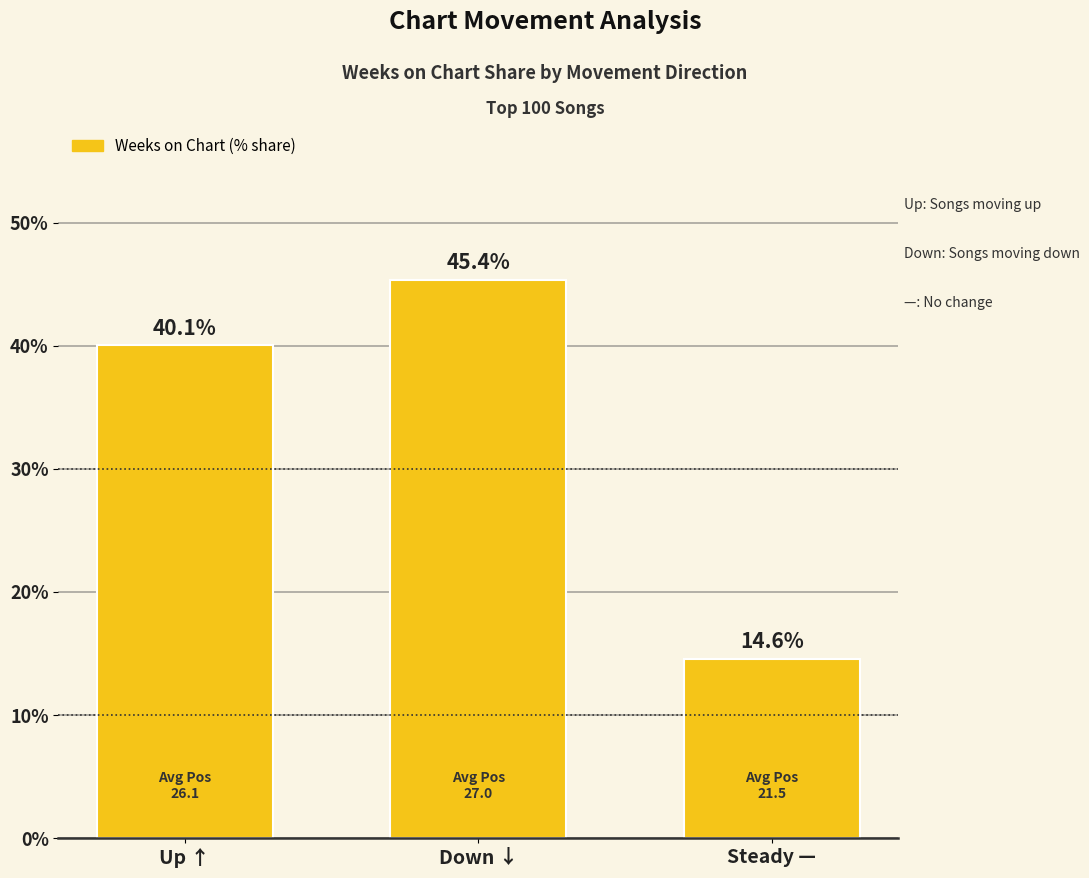

At which label is the value closest to 29?

Up ↑